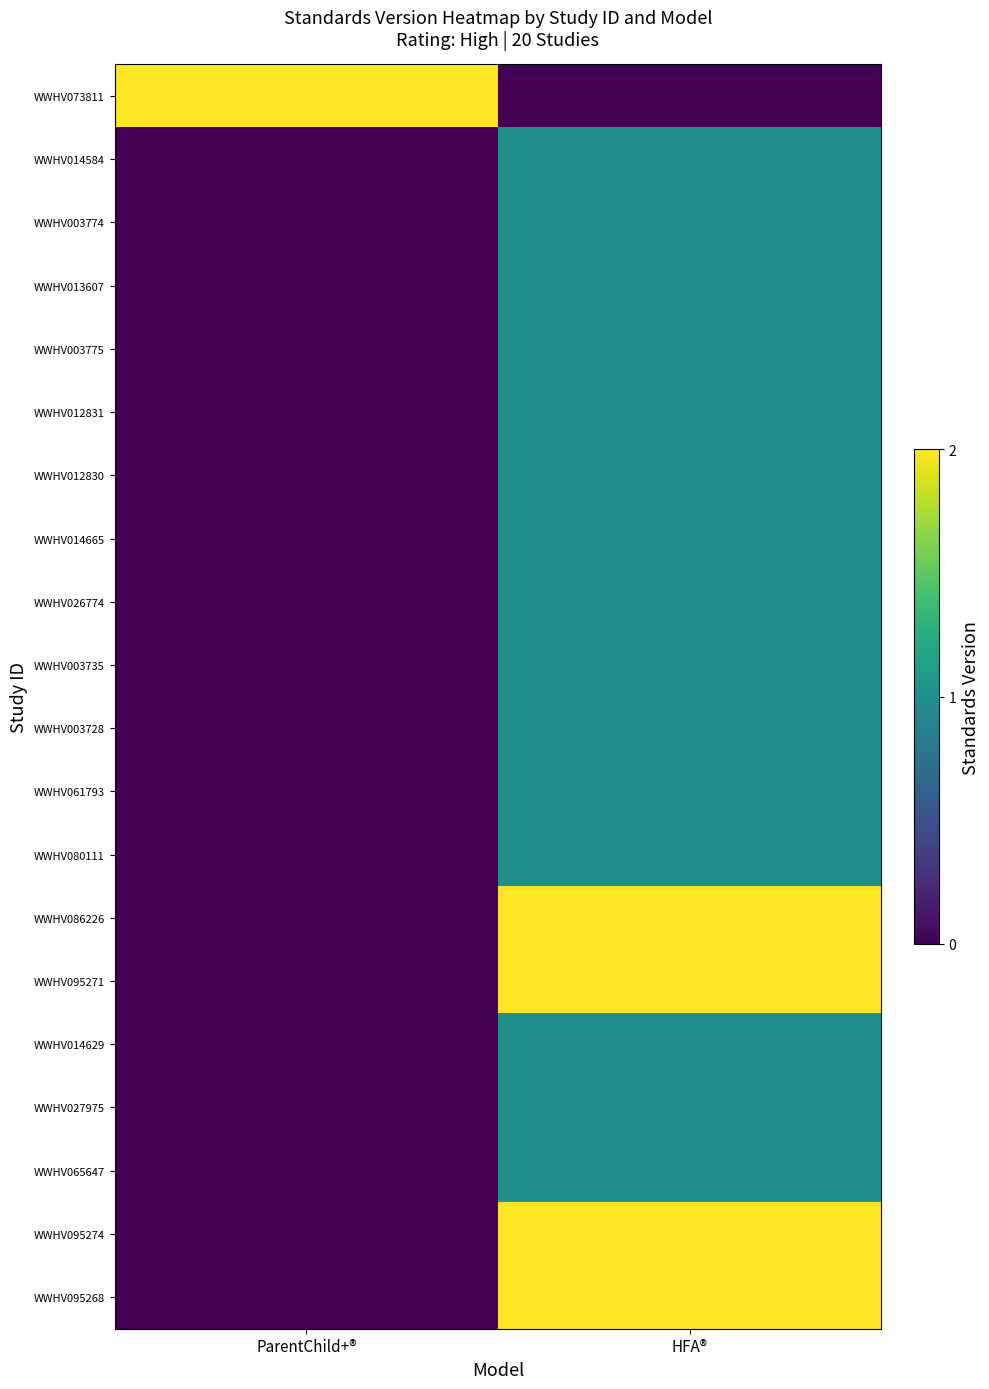

At ParentChild+®, list the series in order from smallest to largest.

WWHV014584, WWHV003774, WWHV013607, WWHV003775, WWHV012831, WWHV012830, WWHV014665, WWHV026774, WWHV003735, WWHV003728, WWHV061793, WWHV080111, WWHV086226, WWHV095271, WWHV014629, WWHV027975, WWHV065647, WWHV095274, WWHV095268, WWHV073811